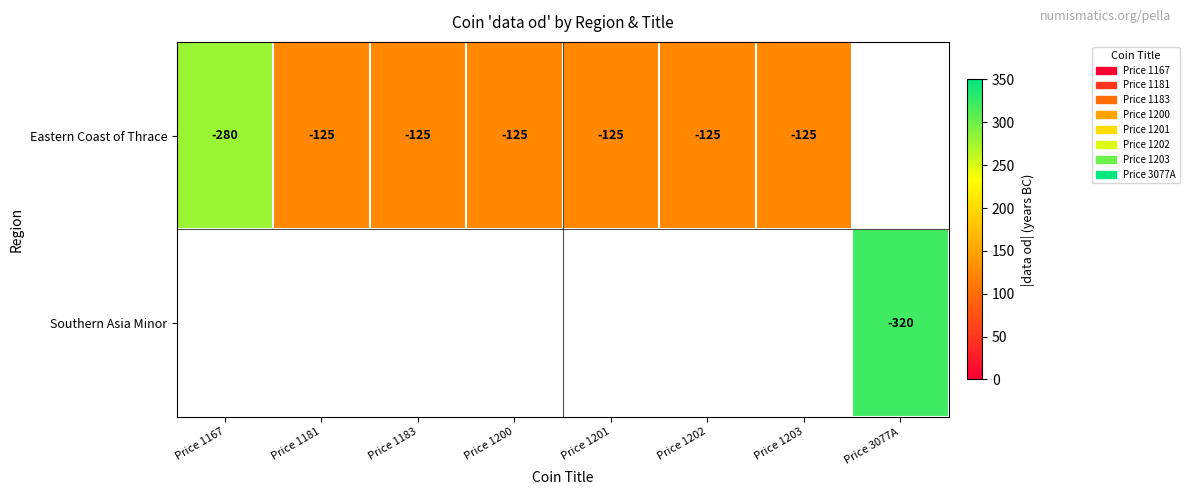

Is it true that Eastern Coast of Thrace equals -125 at Price 1181?

True